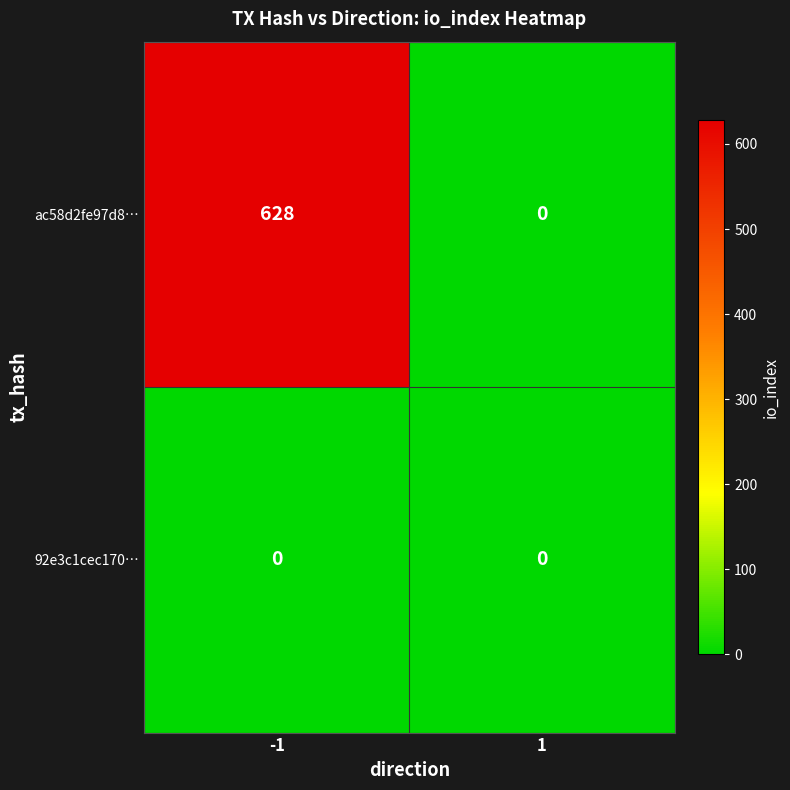

List the series in order of their peak value, lowest first.

92e3c1cec170…, ac58d2fe97d8…